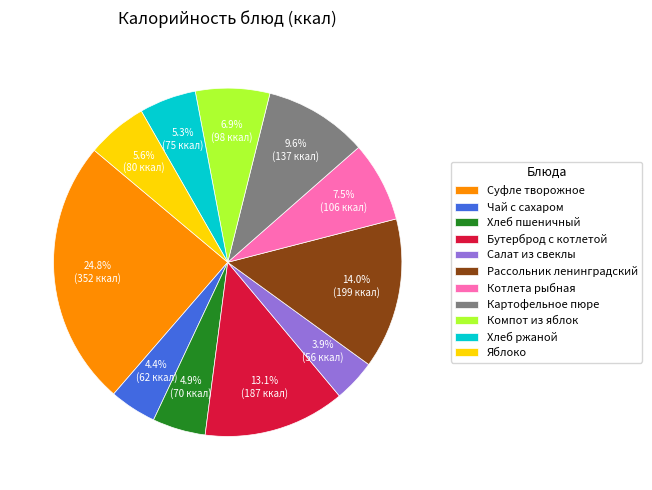

What percentage do Суфле творожное and Салат из свеклы together represent?

28.7%